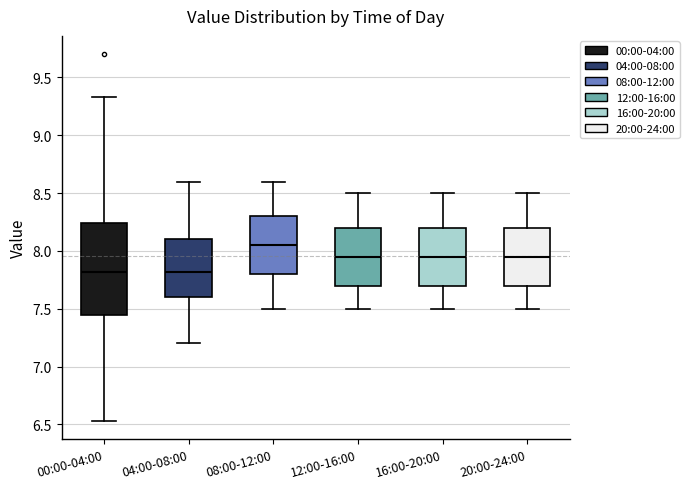

Where is the upper edge of the box for 04:00-08:00 on the y-axis? The values are not printed on the chart, so give them approximately, as read against the axis.

8.10